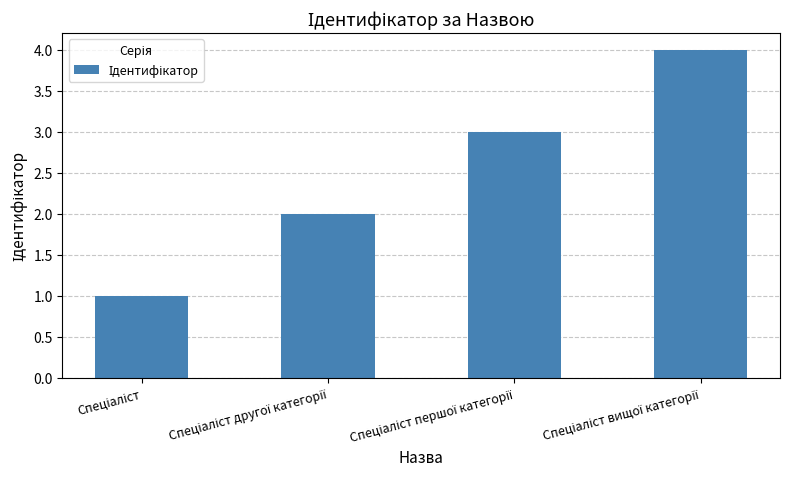

Does the chart contain stacked bars?

No